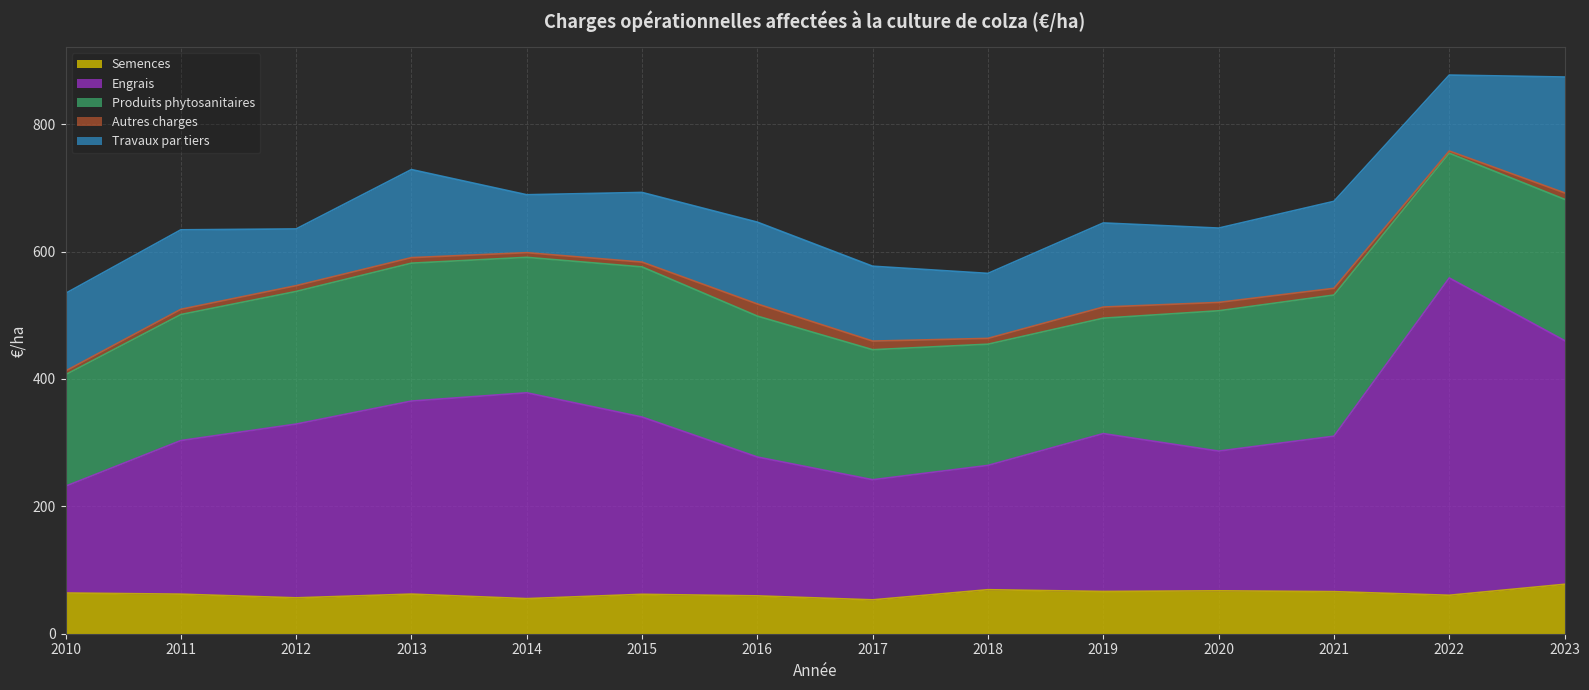

What is the value of the Produits phytosanitaires point at the 4th from the left?

216.5